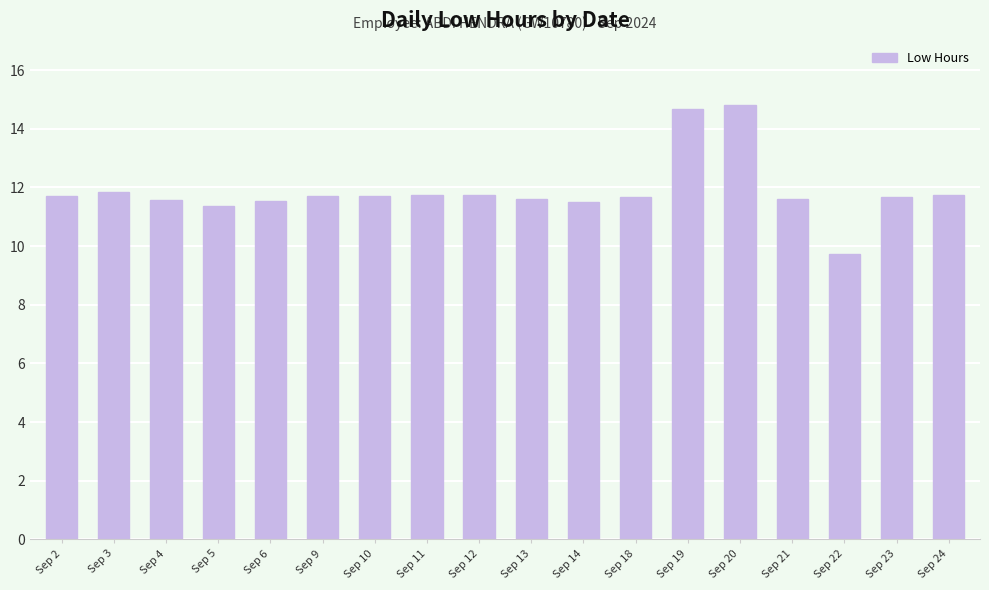

True or false: the data shows 5.7 at Sep 2.

False